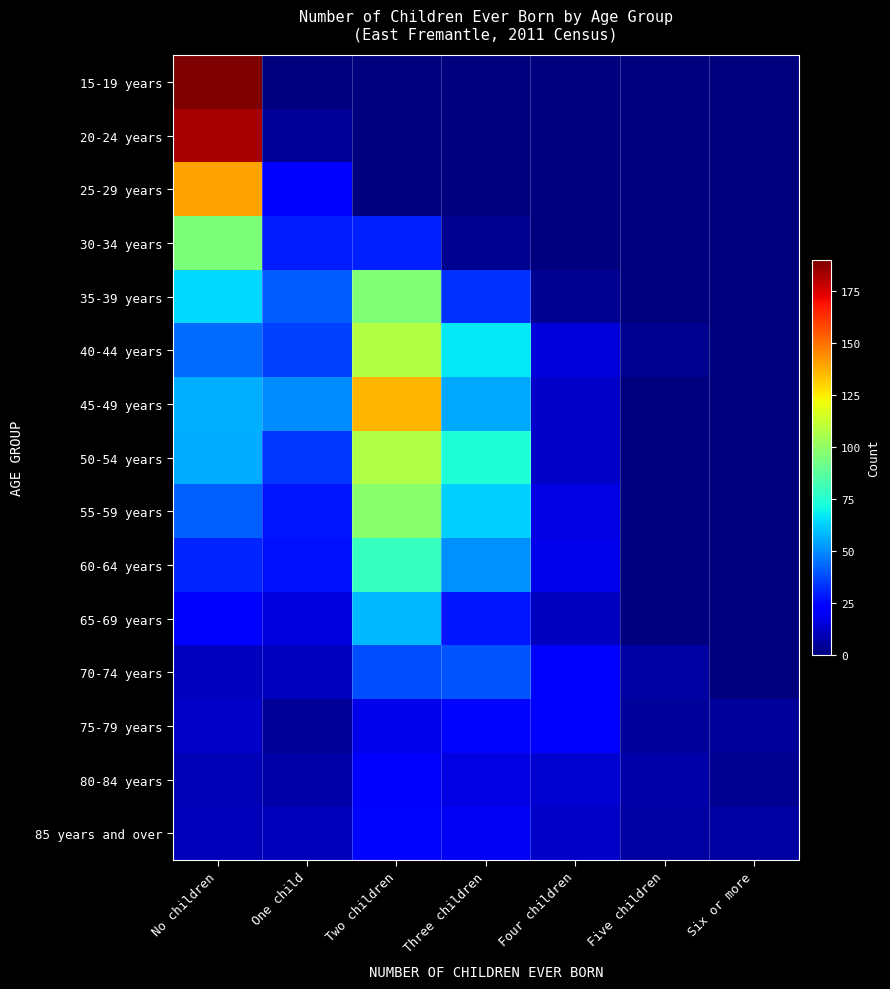

At Three children, list the series in order from largest to smallest.

50-54 years, 40-44 years, 55-59 years, 45-49 years, 60-64 years, 70-74 years, 35-39 years, 65-69 years, 75-79 years, 85 years and over, 80-84 years, 30-34 years, 15-19 years, 20-24 years, 25-29 years